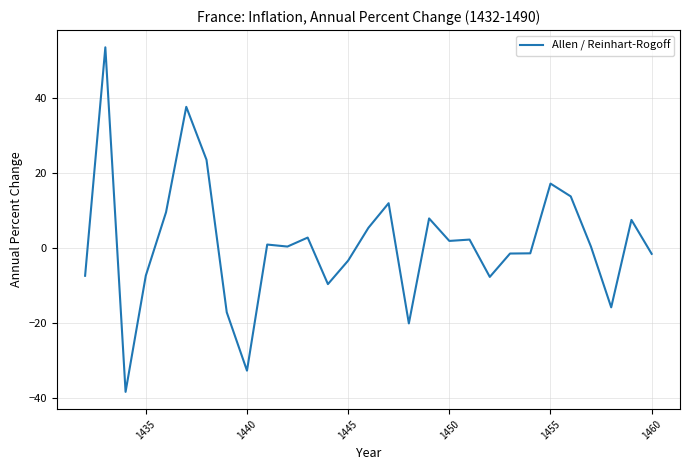

Does the chart have visible grid lines?

Yes